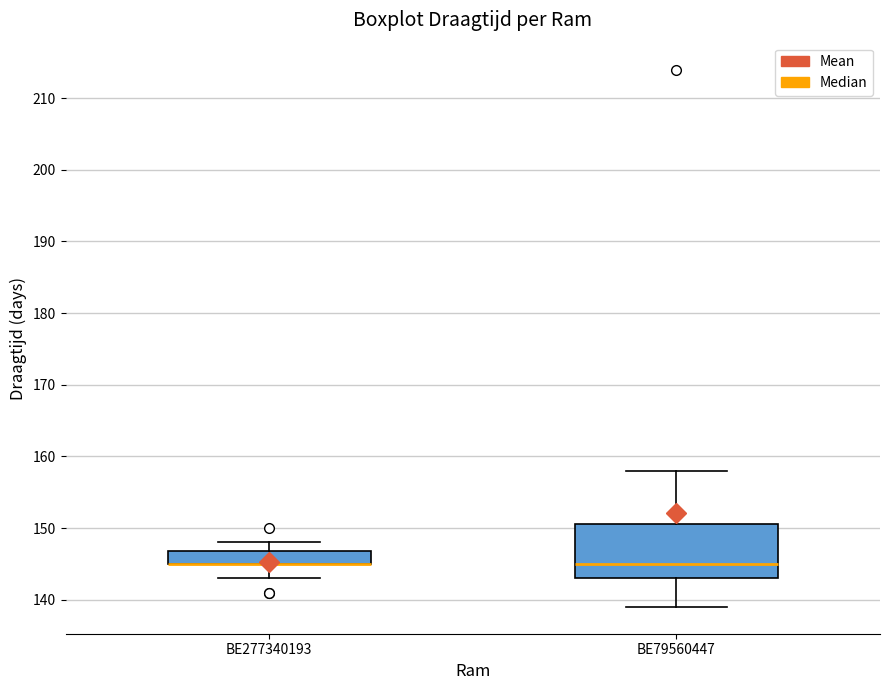

Reading left to right, read every box against the y-axis: the position of its median line, the range the box covers, and the ends of its whiskers. The values are not printed on the chart, so give them approximately, as read against the axis.

BE277340193: median 145 (drawn on the box's lower edge), box 145 to 147, whiskers 143 to 148
BE79560447: median 145, box 143 to 151, whiskers 139 to 158